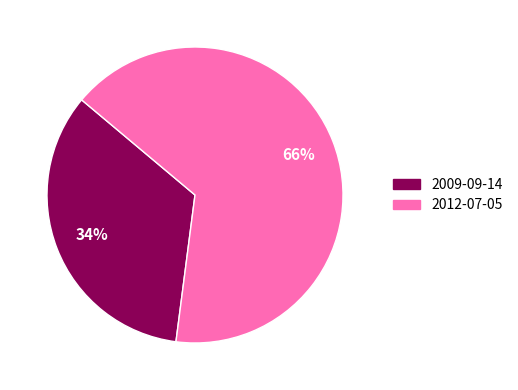

Do 2009-09-14 and 2012-07-05 together represent more than half of the pie?

Yes